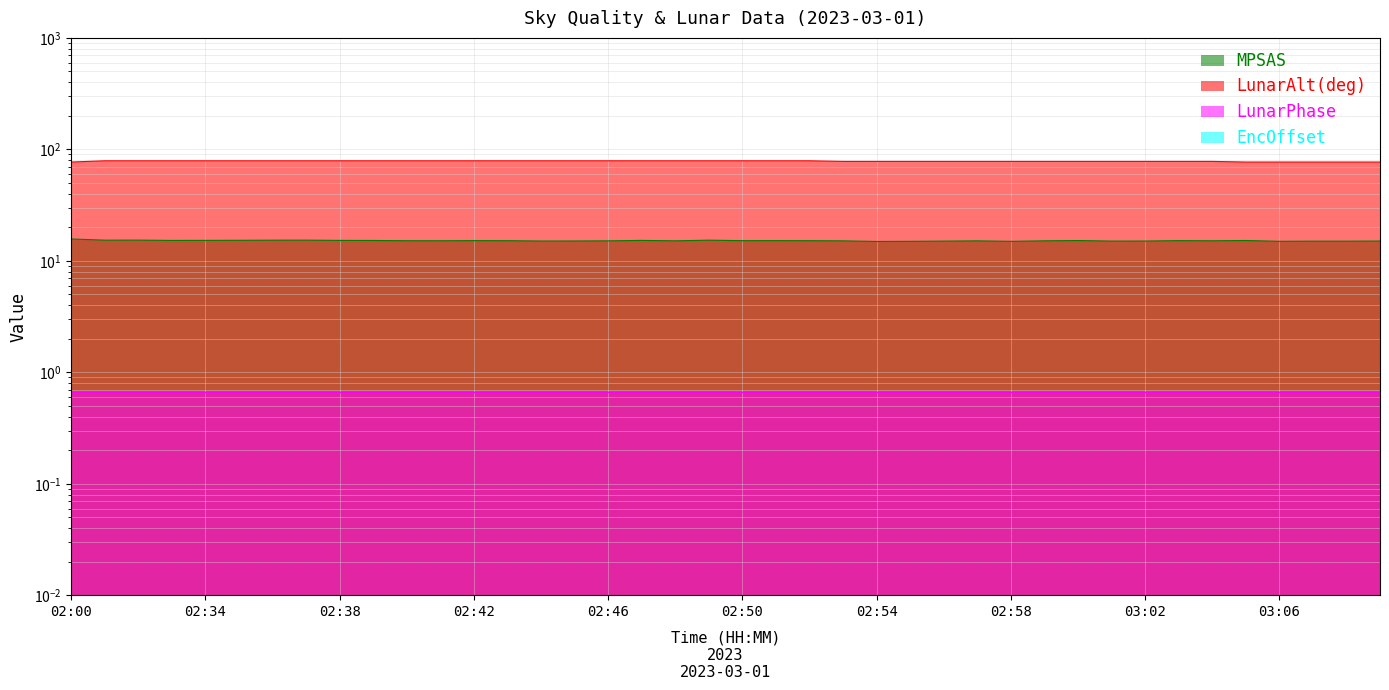

Which category has the highest value across all series?

02:31